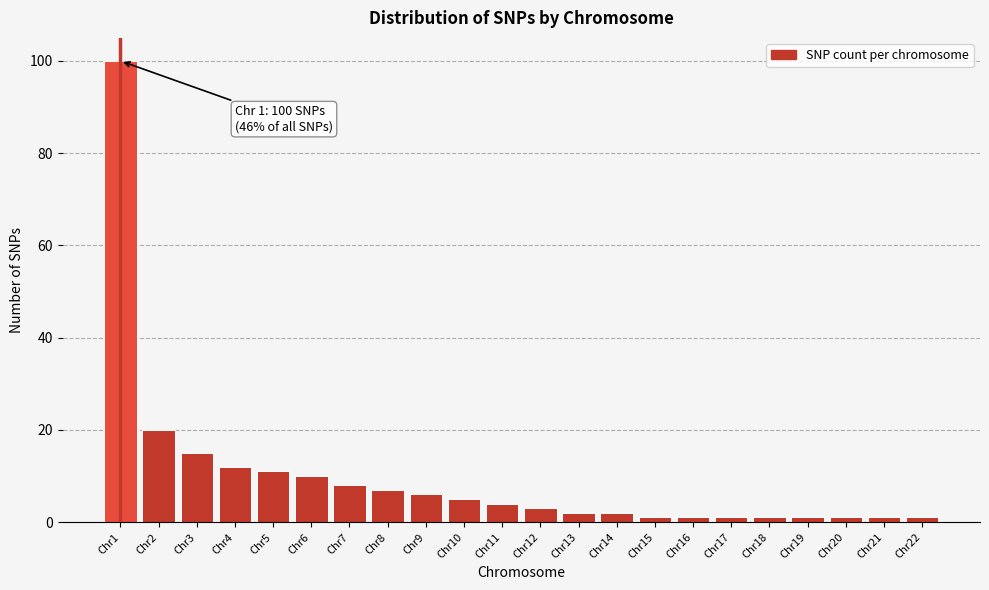

Reading left to right, list all the values displayed in this chart.

Chr1=100	Chr2=20	Chr3=15	Chr4=12	Chr5=11	Chr6=10	Chr7=8	Chr8=7	Chr9=6	Chr10=5	Chr11=4	Chr12=3	Chr13=2	Chr14=2	Chr15=1	Chr16=1	Chr17=1	Chr18=1	Chr19=1	Chr20=1	Chr21=1	Chr22=1